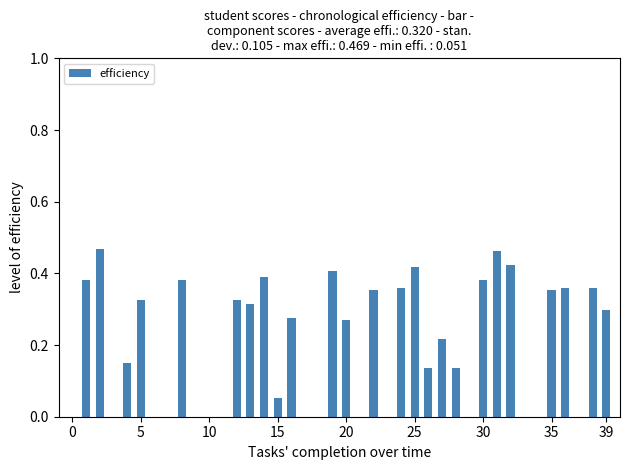

What is the sum of all values?

8.0